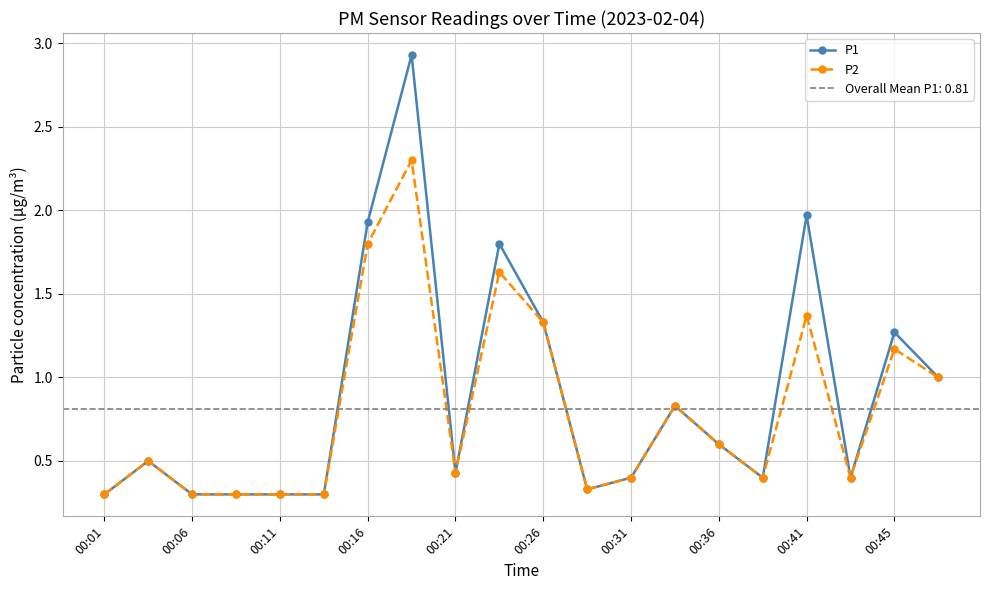

Where is P2 nearest to the value 1?

19